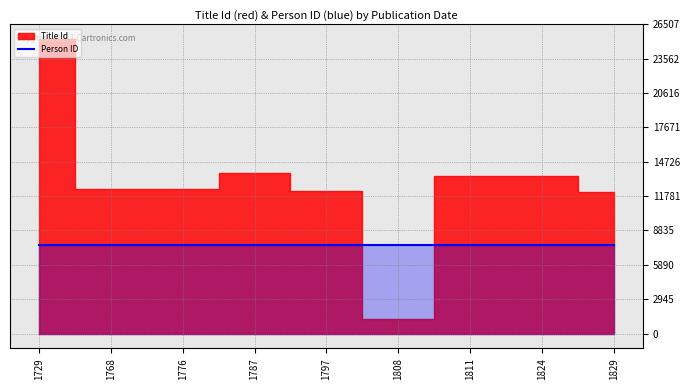

Where is Person ID nearest to the value 3594?

1729